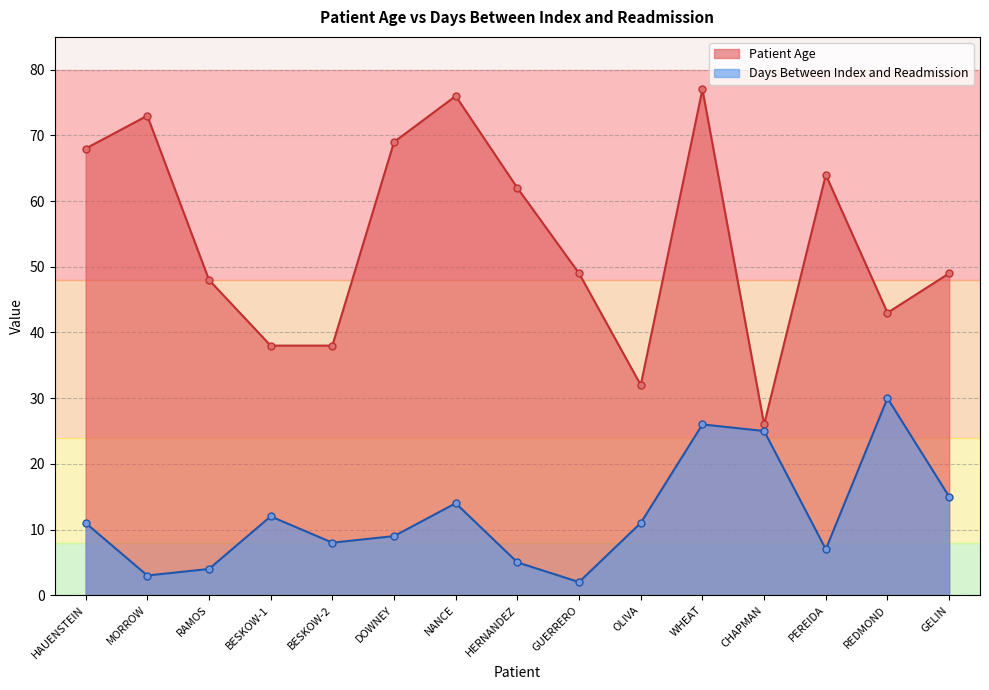

True or false: Days Between Index and Readmission has a value of 19 at OLIVA.

False